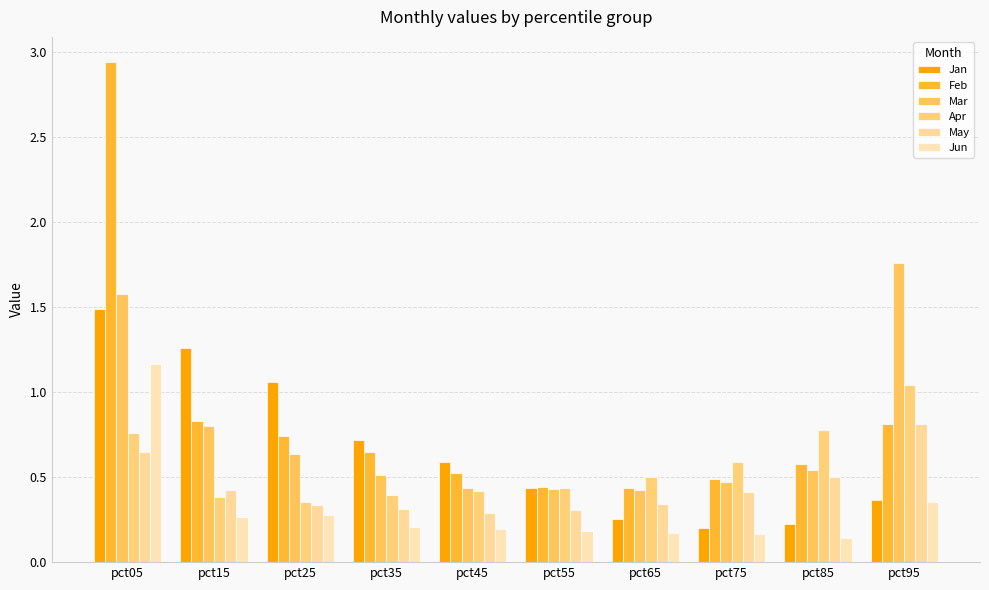

What is the difference between the maximum and minimum values in the May series?

0.5